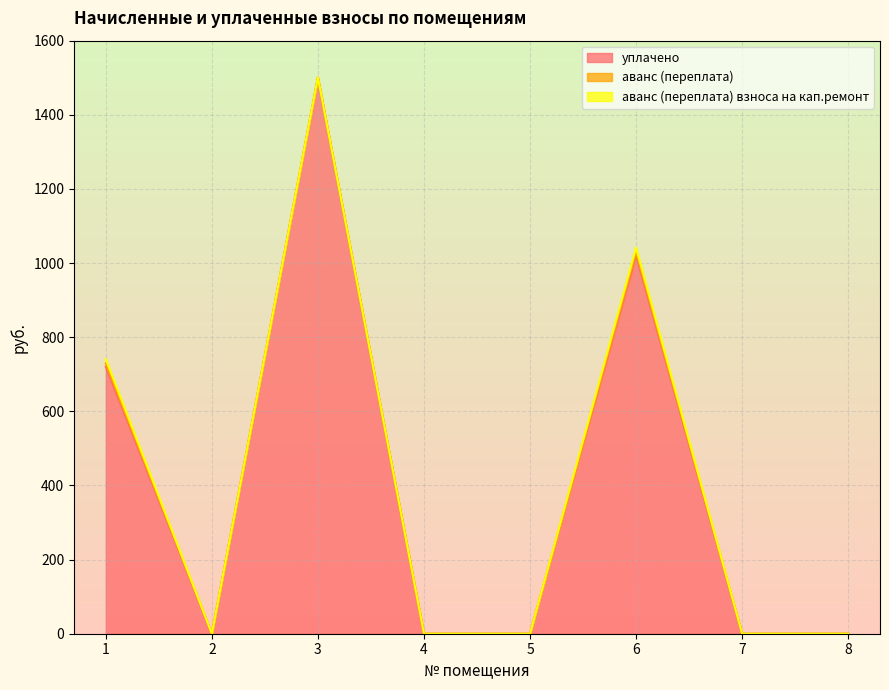

The value of уплачено at 2 is 0.0. True or false?

True